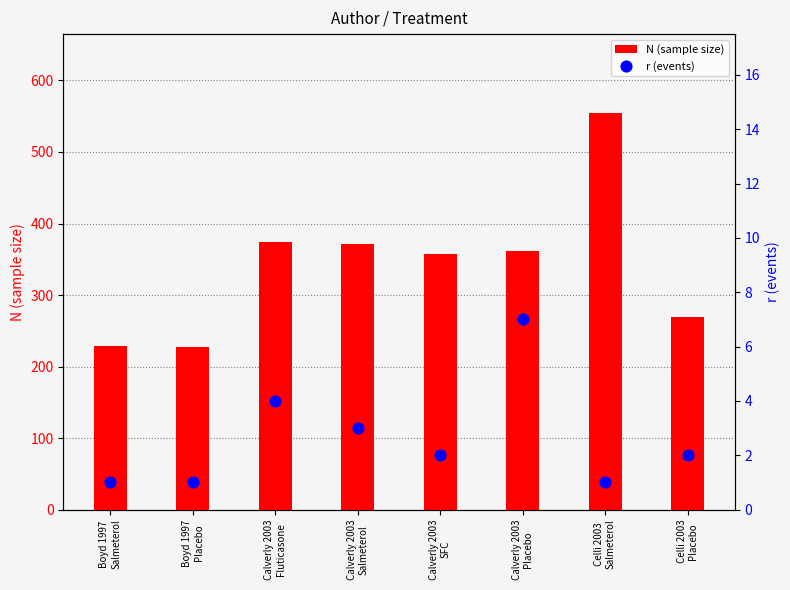

Which series has the largest Y range (max minus min)?

N (sample size)